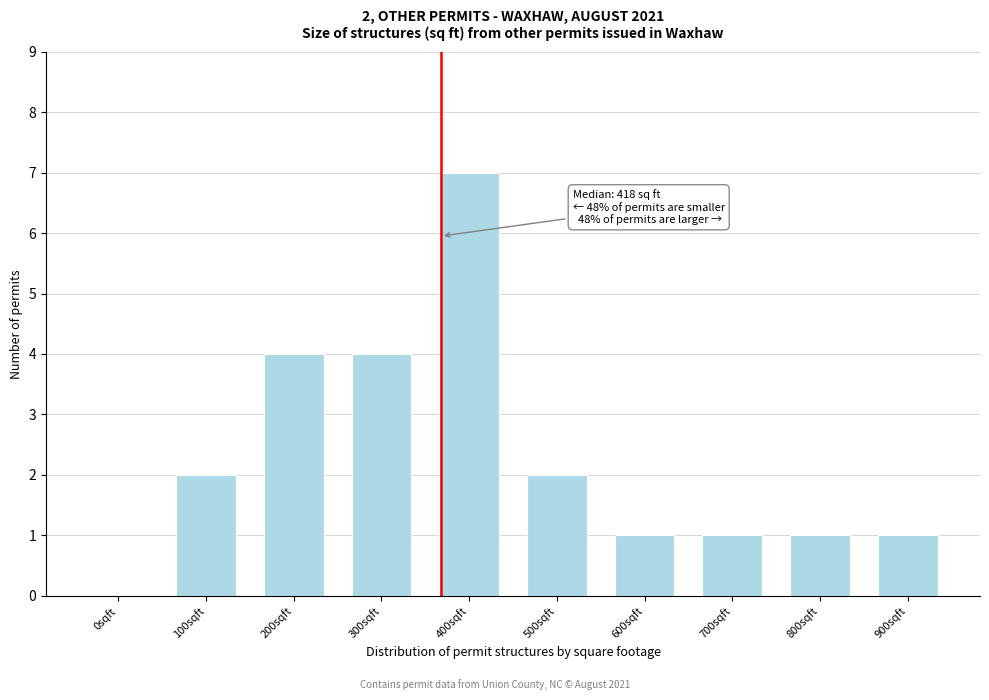

Reading left to right, transcribe all the data shown in this chart.

0sqft=0	100sqft=2	200sqft=4	300sqft=4	400sqft=7	500sqft=2	600sqft=1	700sqft=1	800sqft=1	900sqft=1